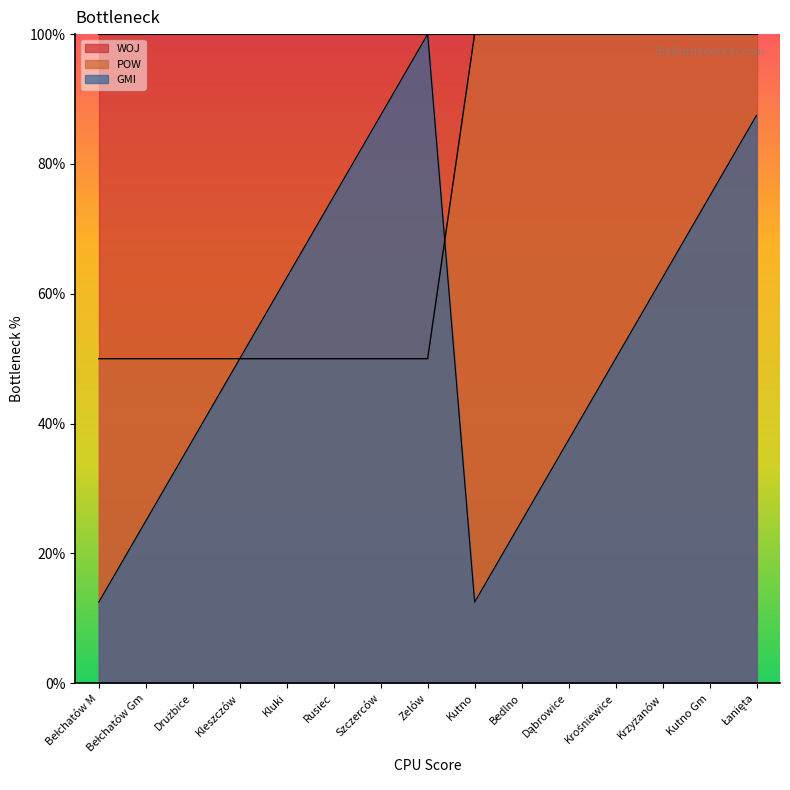

At which category does GMI reach its first local valley?

Kutno